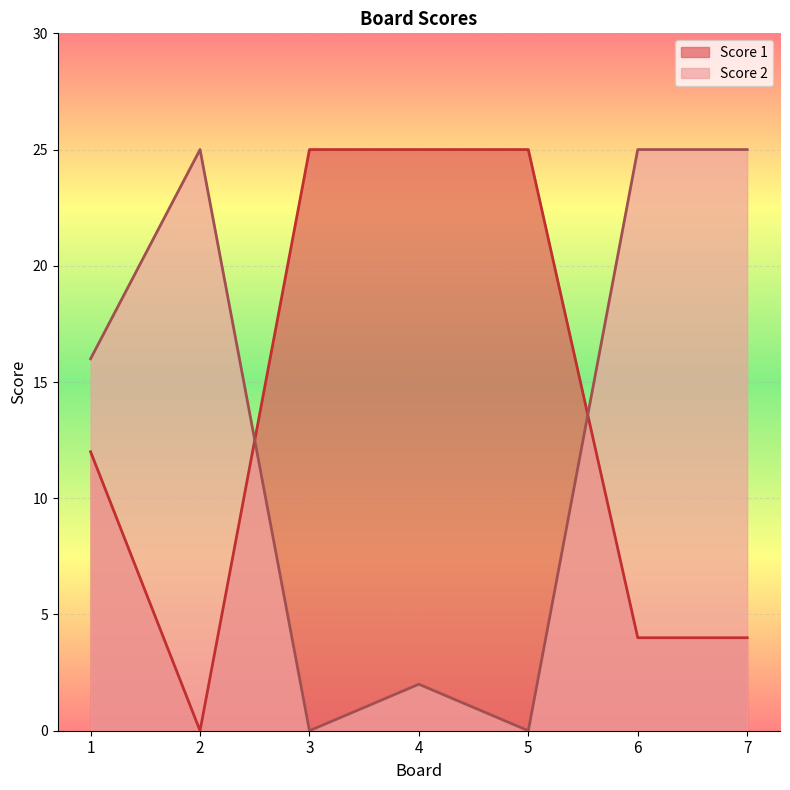

What are all the series names shown in the legend?

Score 1, Score 2